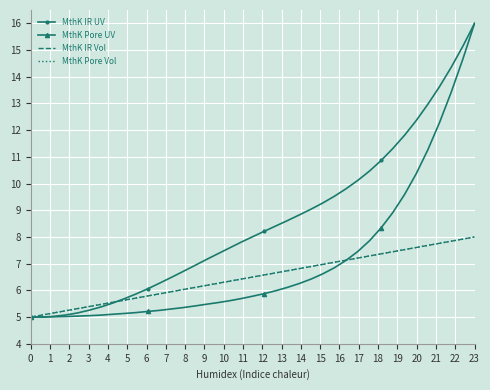

What is the maximum value for MthK Pore Vol?

8.0